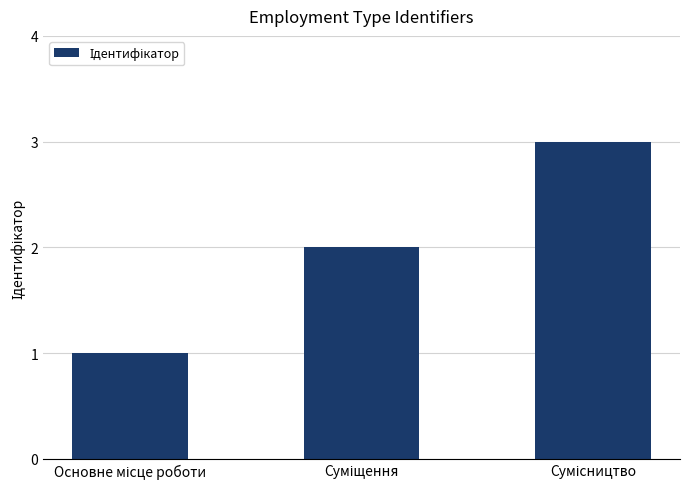

What is the greatest value displayed?

3